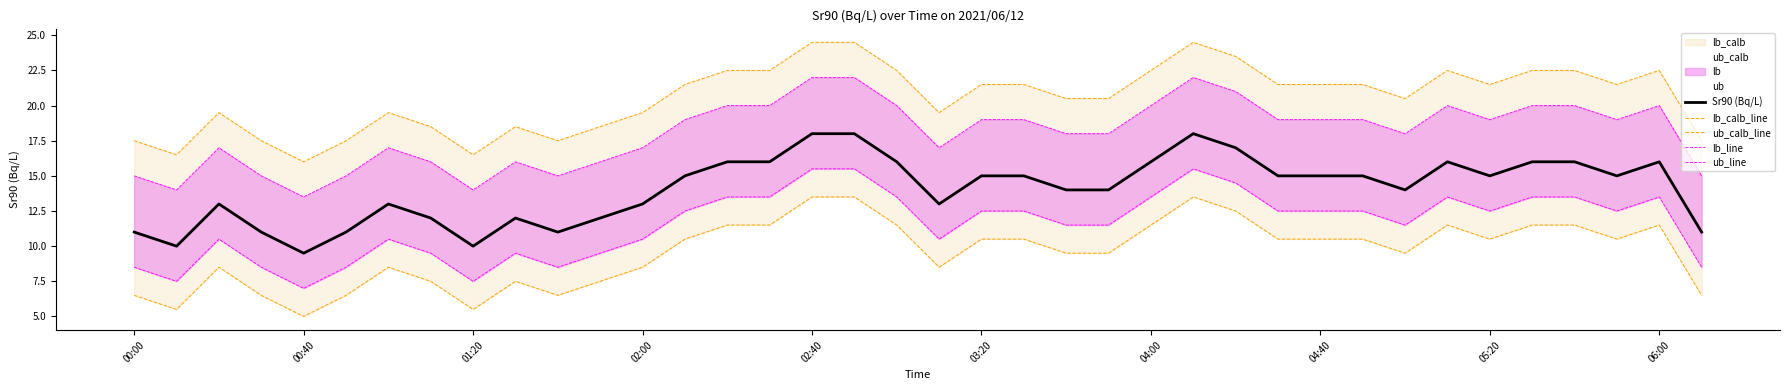

What is the average value of the lb_line series?

11.5